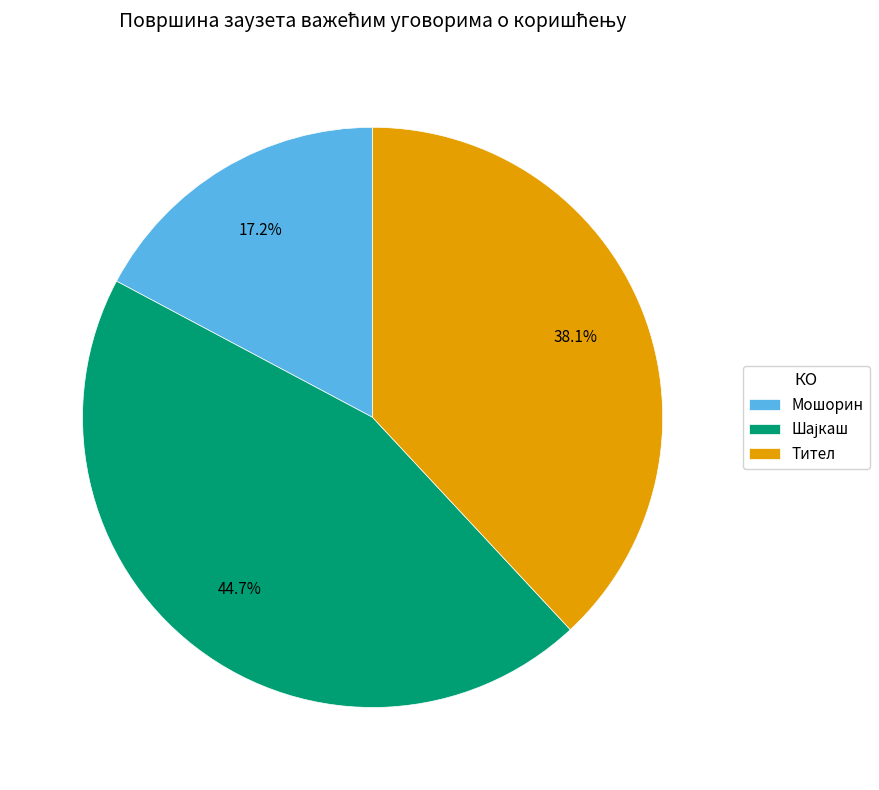

Is Мошорин the majority of the pie?

No